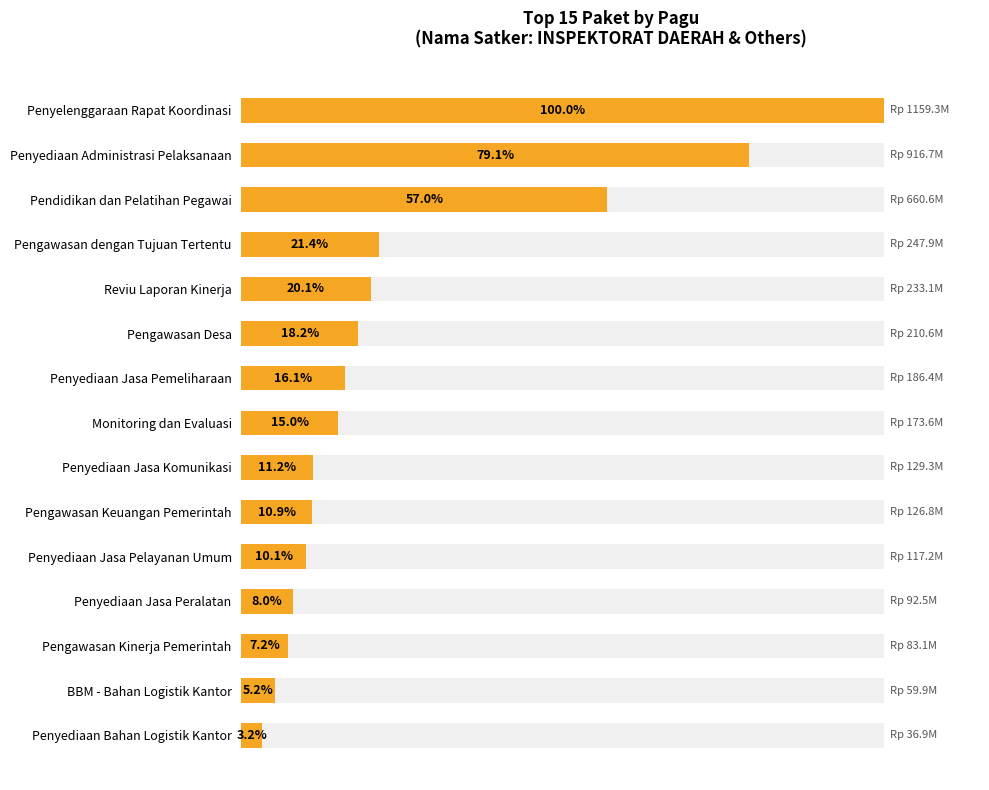

True or false: the data shows 8.0 at Penyediaan Jasa Peralatan.

True